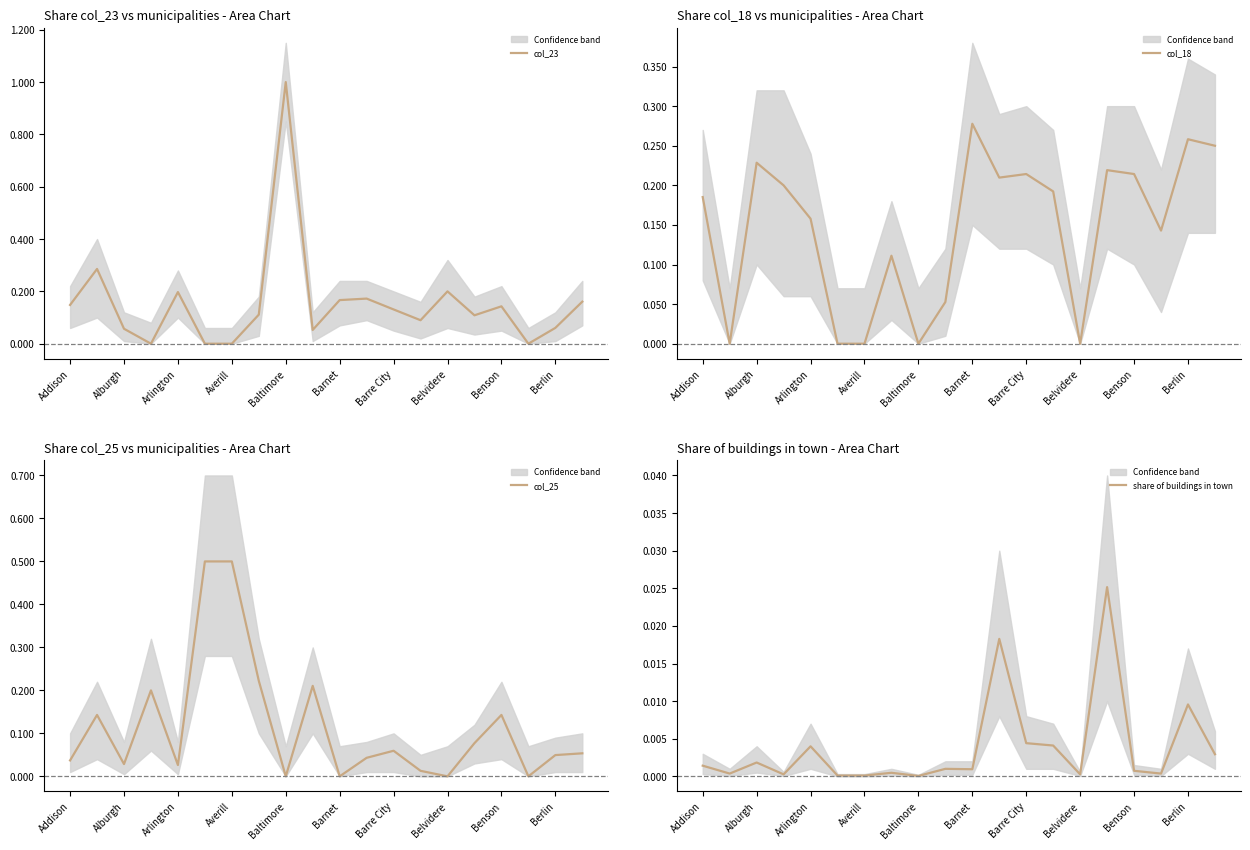

What is the average value of the col_18 series?

0.1